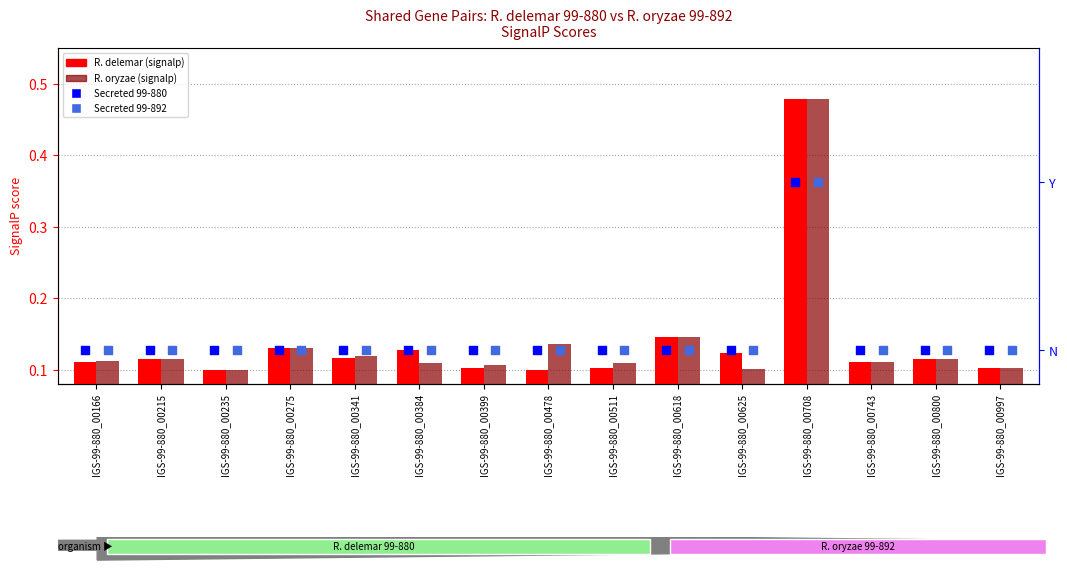

What is the total value across all series at IGS-99-880_00341?

0.2